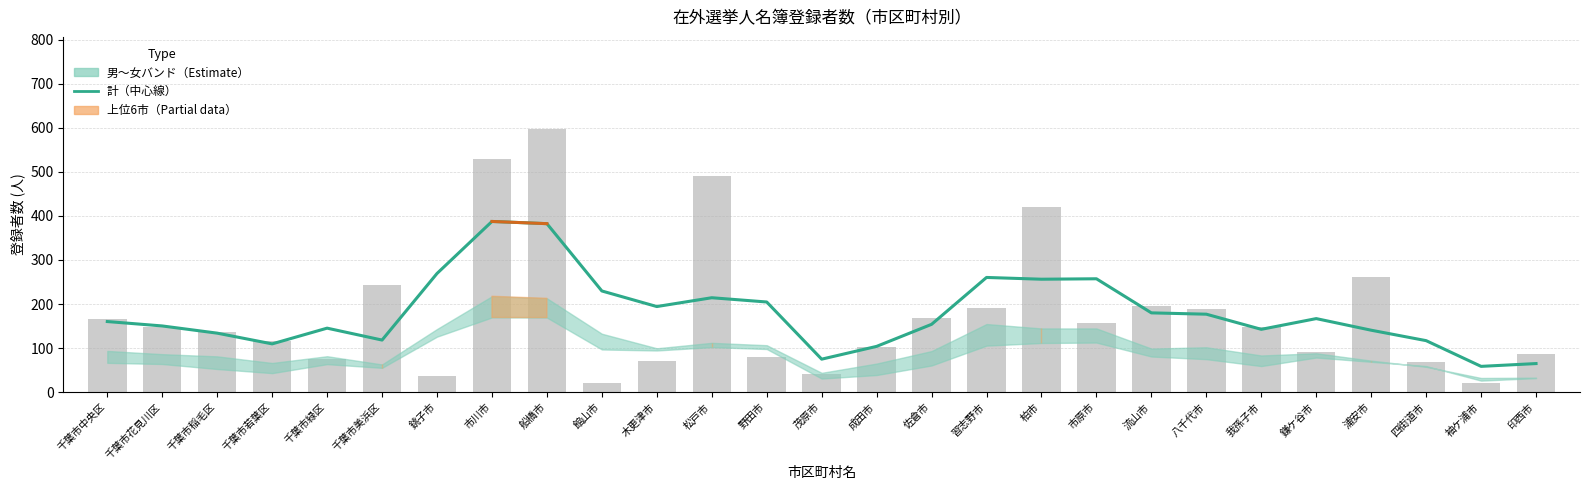

Which has a higher value, 市原市 or 浦安市?

市原市